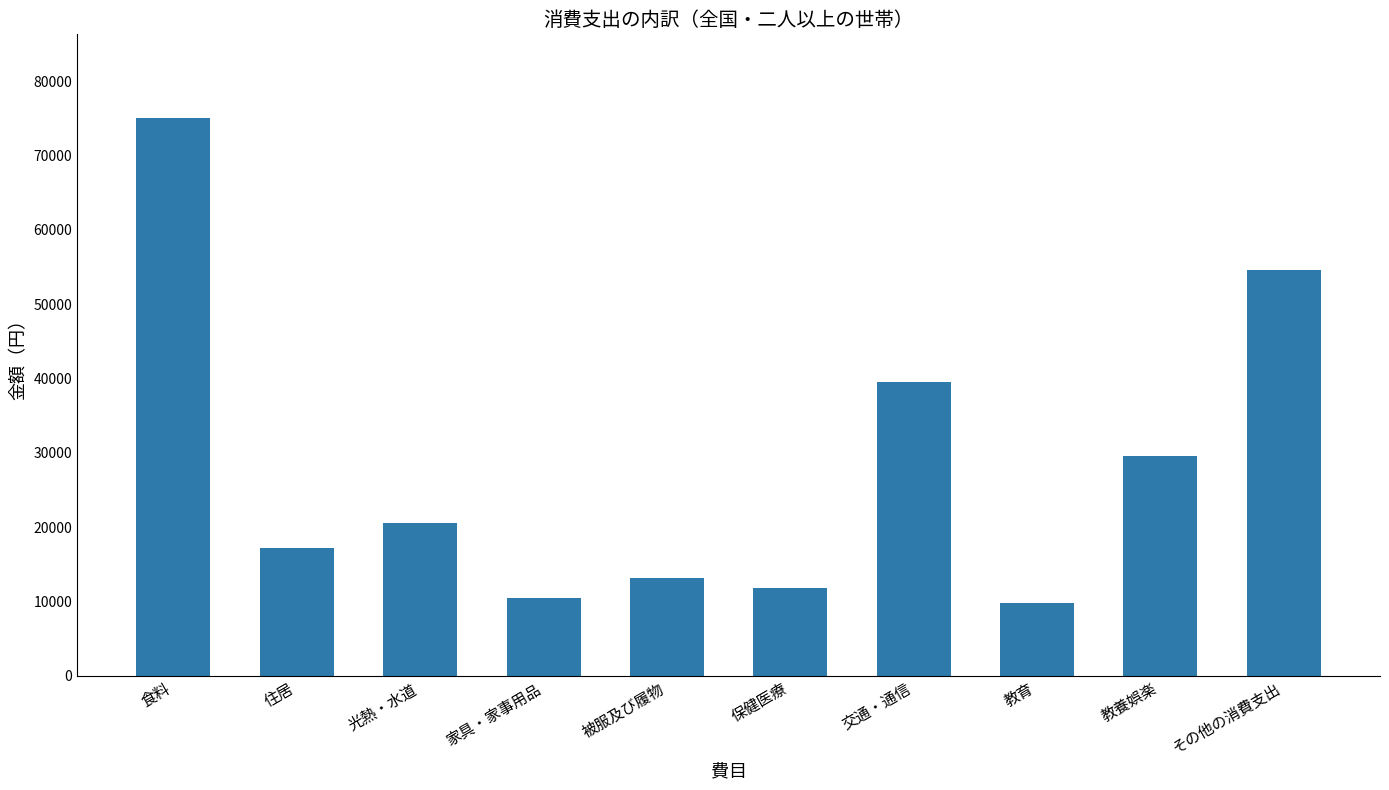

What is the value of the 9th bar from the left?

29568